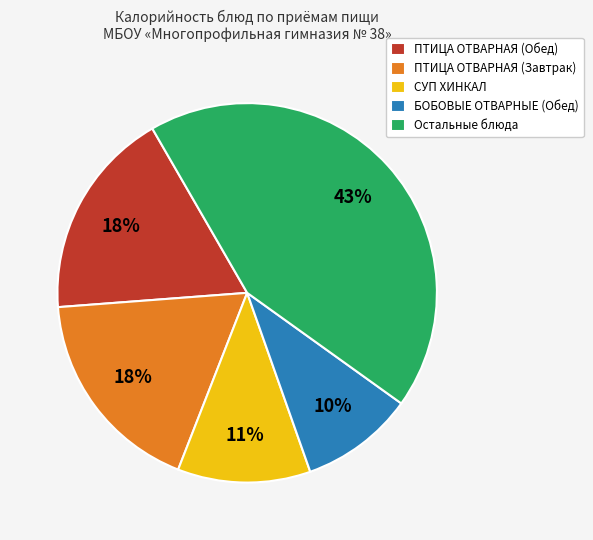

How many slices are in this pie chart?

5